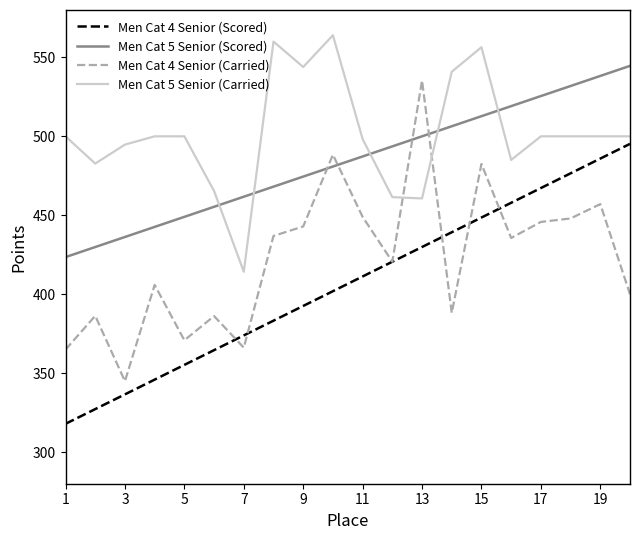

List the series in order of their overall mean, lowest first.

Men Cat 4 Senior (Scored), Men Cat 4 Senior (Carried), Men Cat 5 Senior (Scored), Men Cat 5 Senior (Carried)